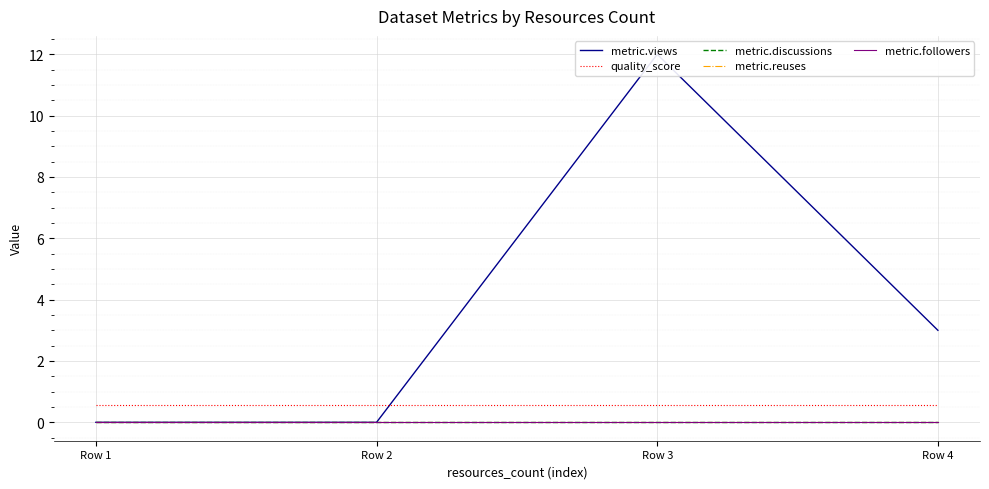

How many lines are shown in the chart?

5